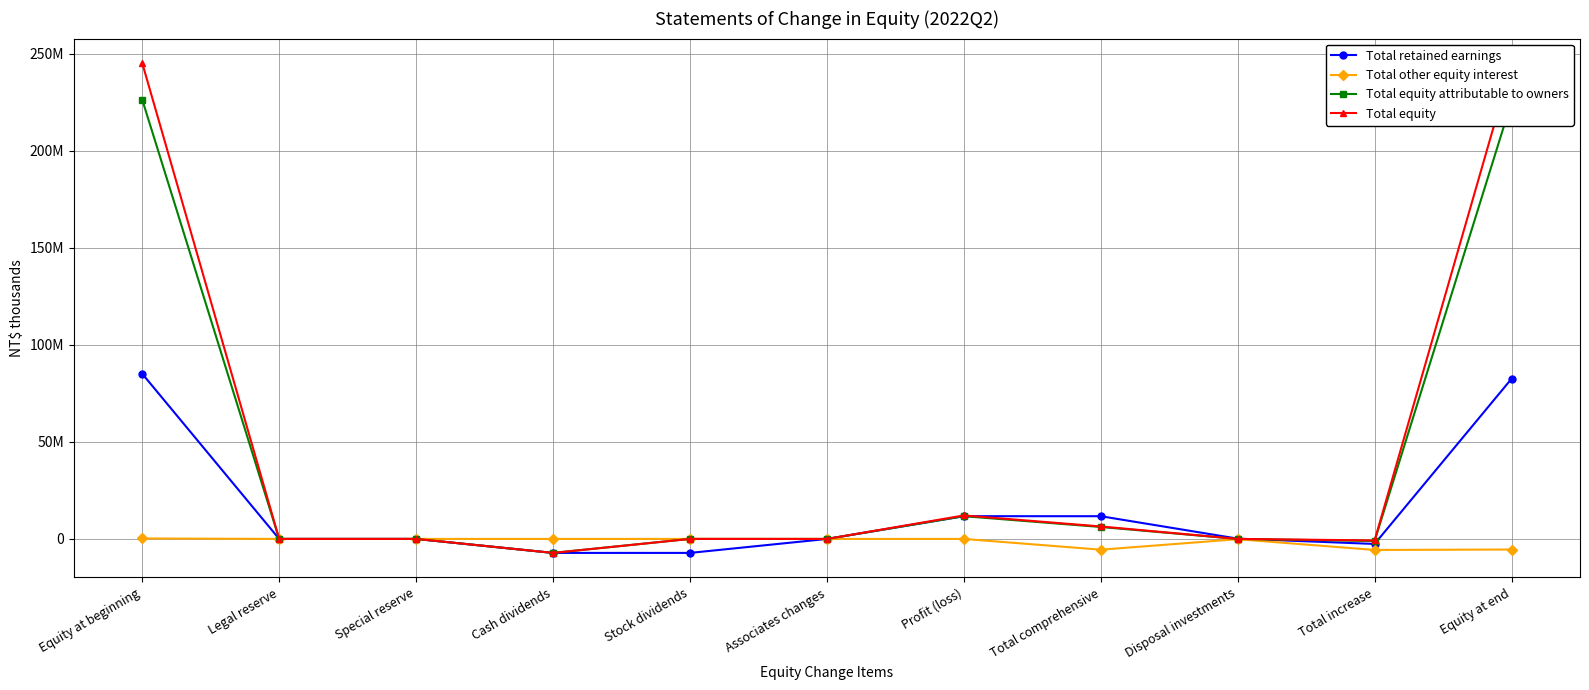

Which series has the largest total across all categories?

Total equity